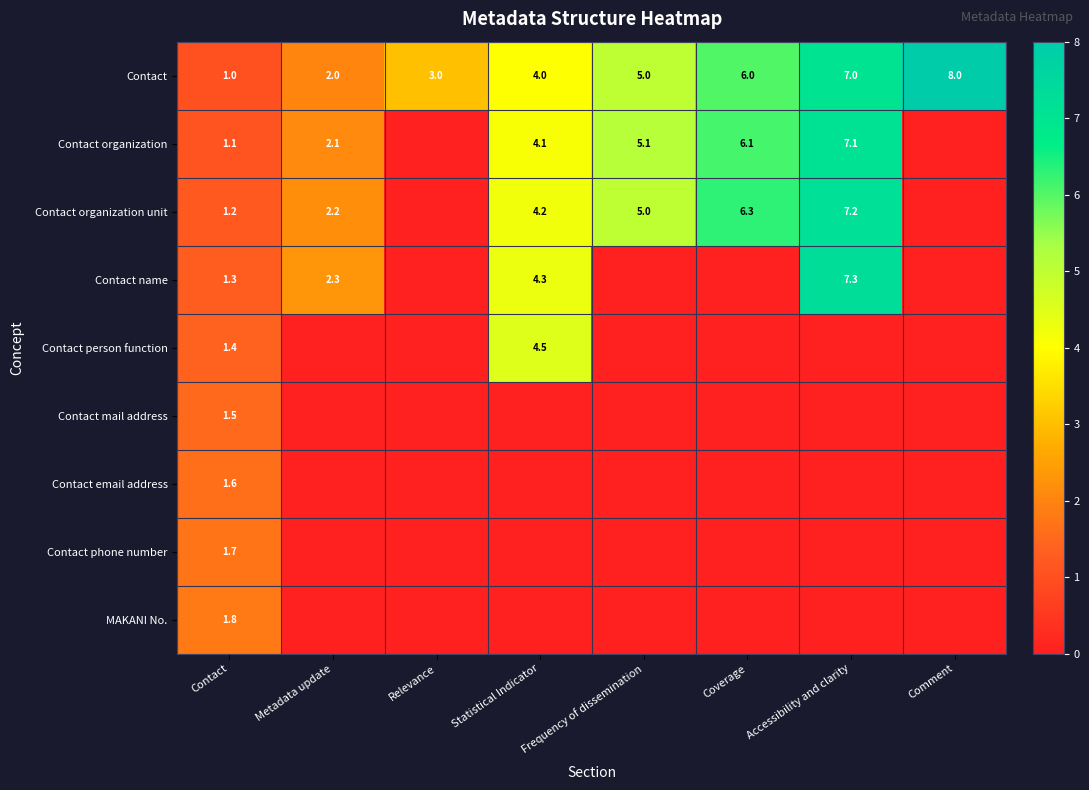

Is the value of Contact mail address at Contact greater than the value of Contact organization unit at Coverage?

No